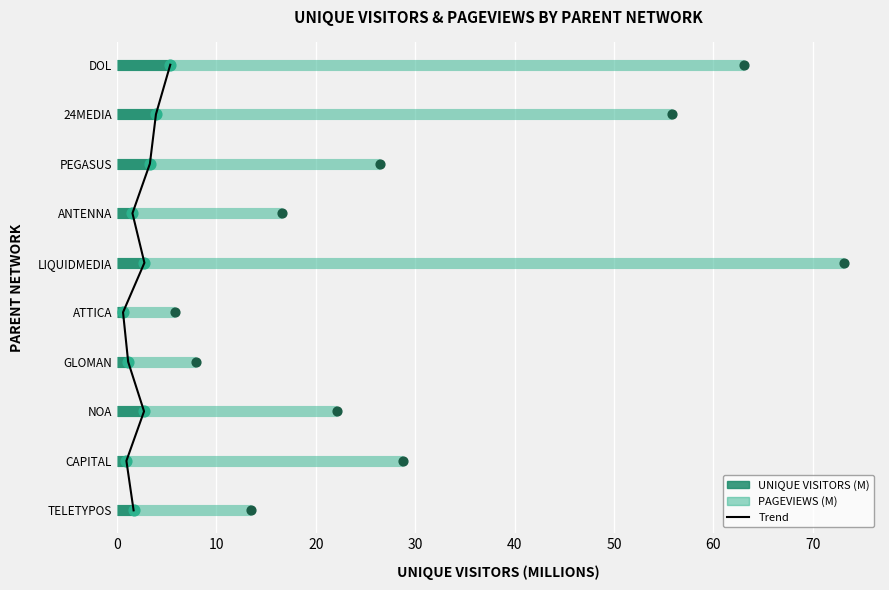

Is the value of Pageviews endpoint at 70 greater than the value of Unique Visitors endpoint at 60?

Yes